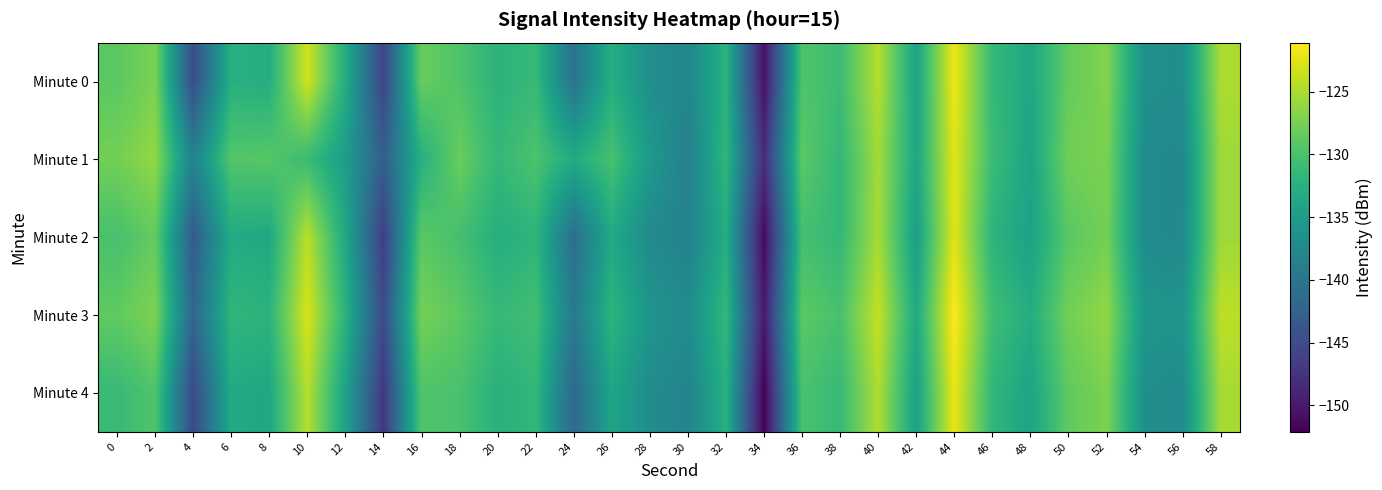

What is the total value across all series at 18?

-647.0